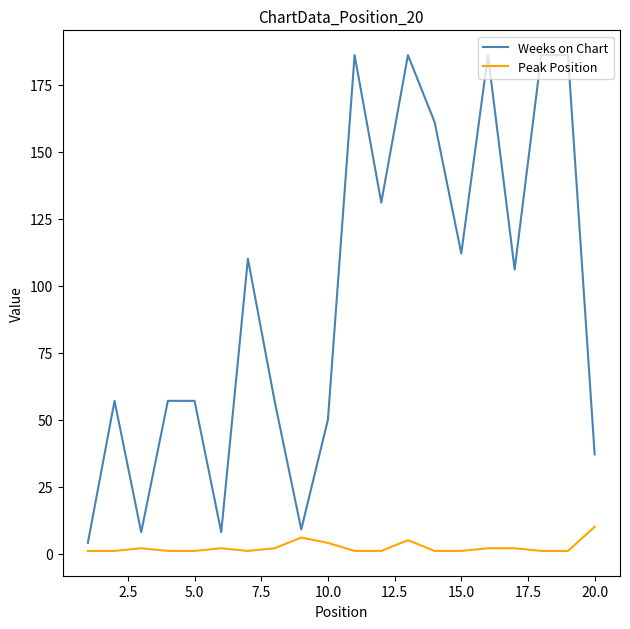

Which series has the largest range (max minus min)?

Weeks on Chart